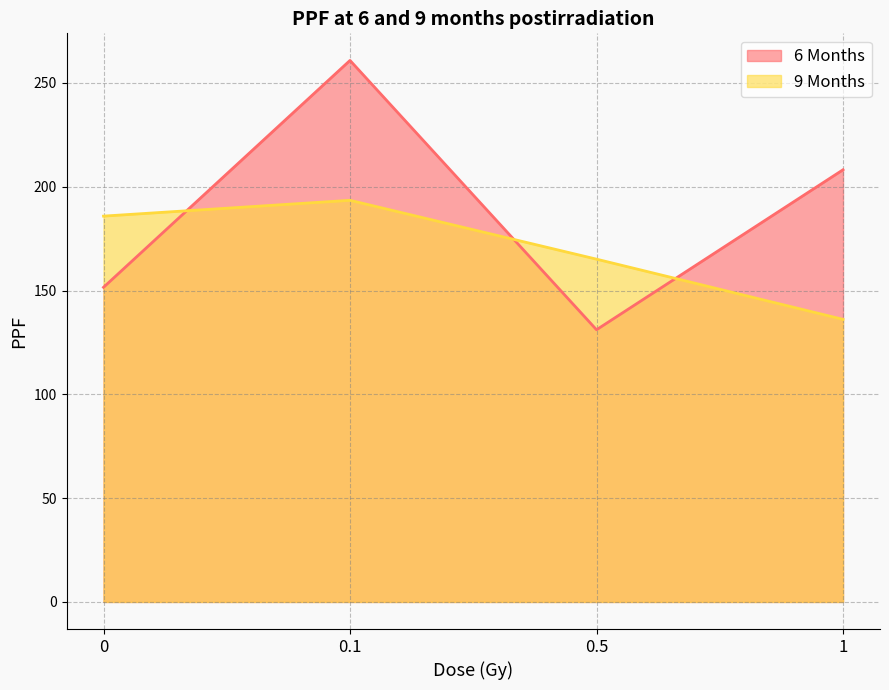

At which label does 6 Months first exceed 208?

0.1